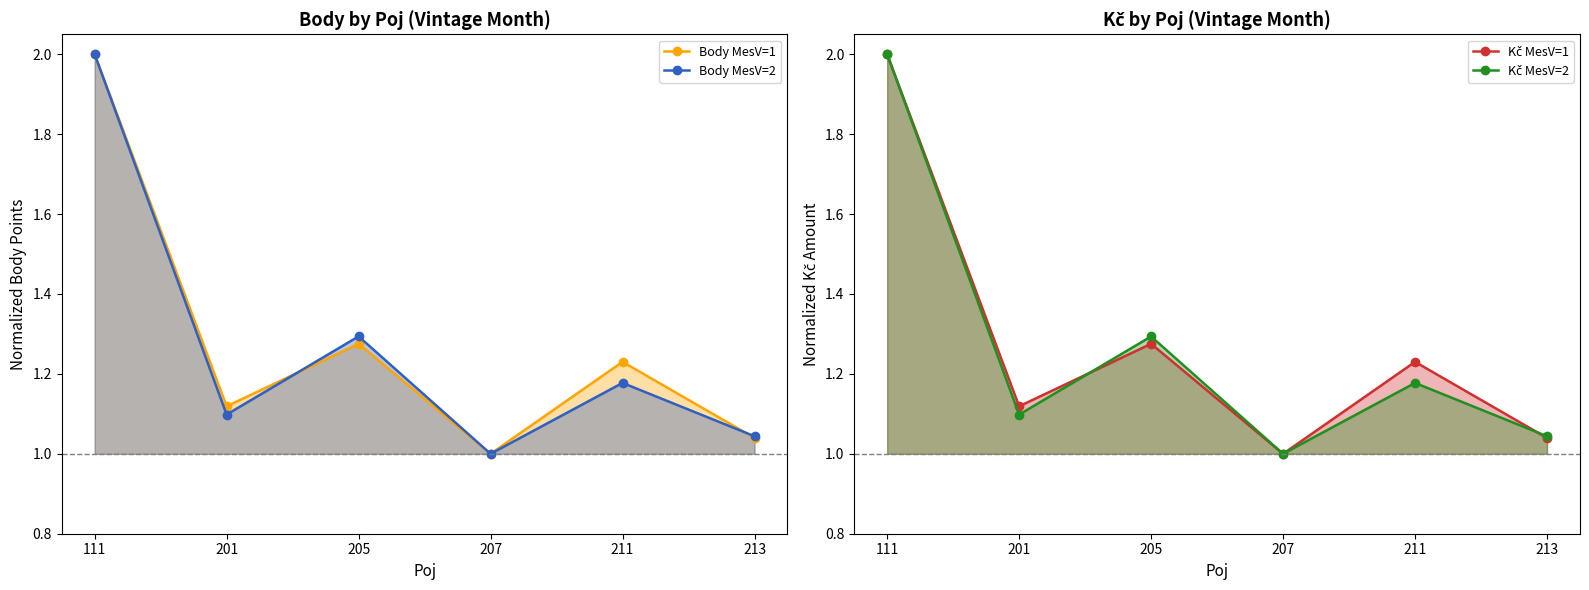

Which series has the largest range (max minus min)?

Body MesV=1